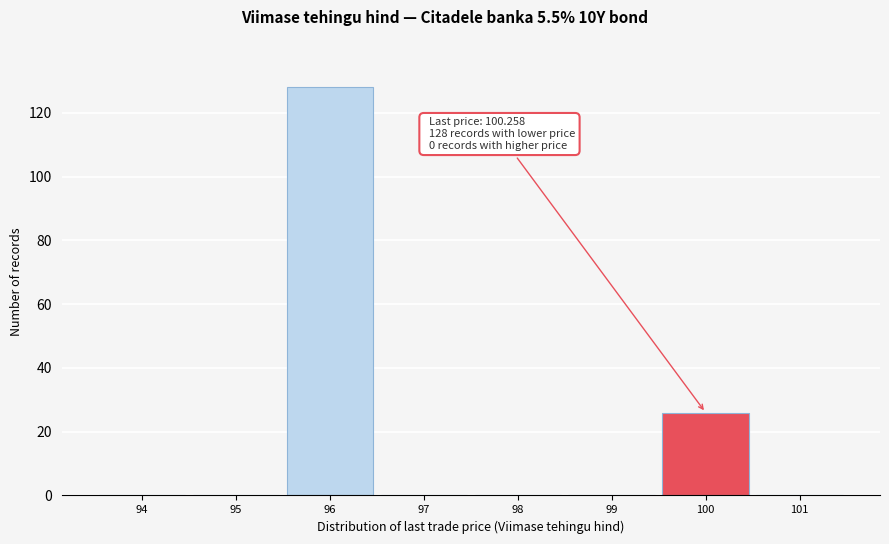

Reading left to right, transcribe all the data shown in this chart.

94=0	95=0	96=128	97=0	98=0	99=0	100=26	101=0